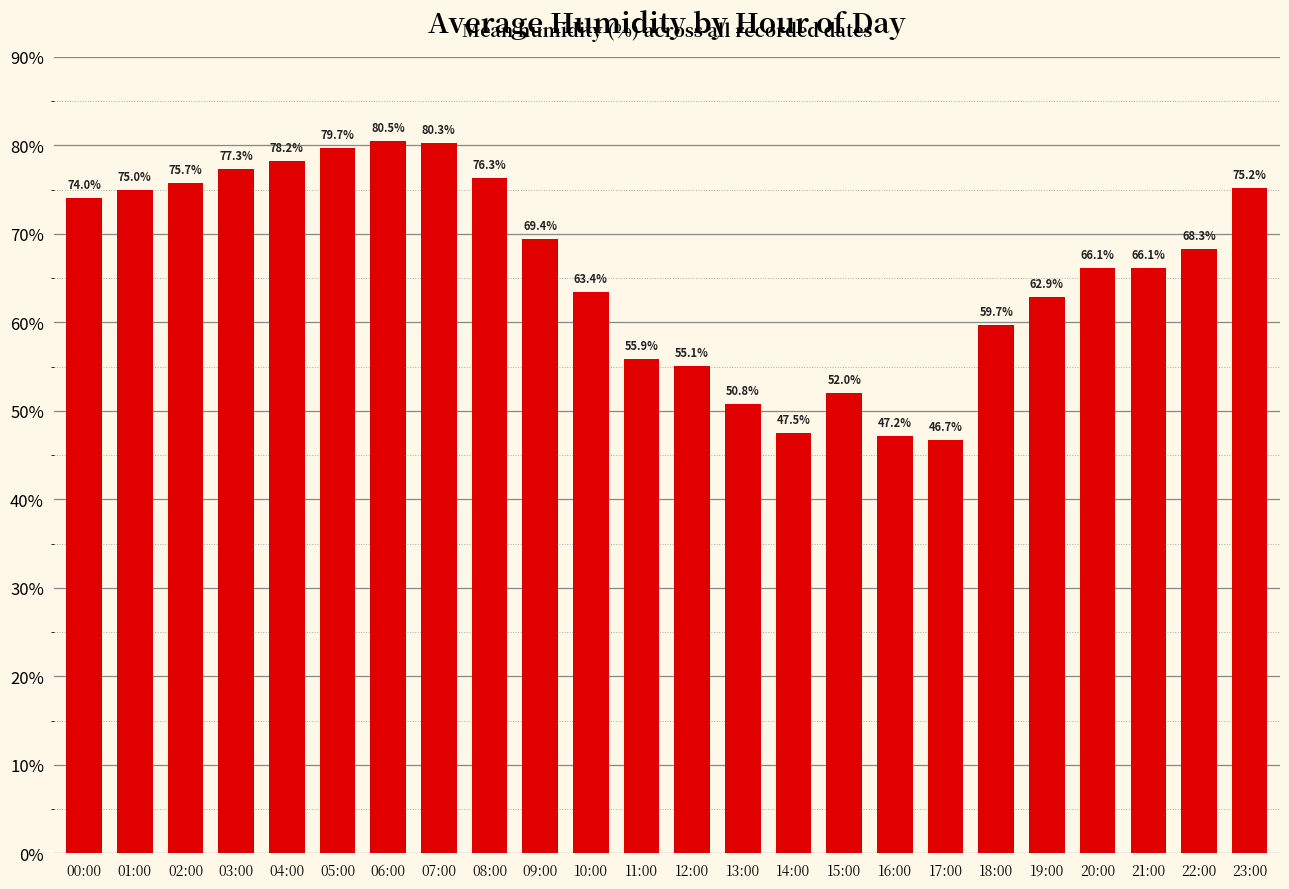

At which label does the data first exceed 68?

00:00